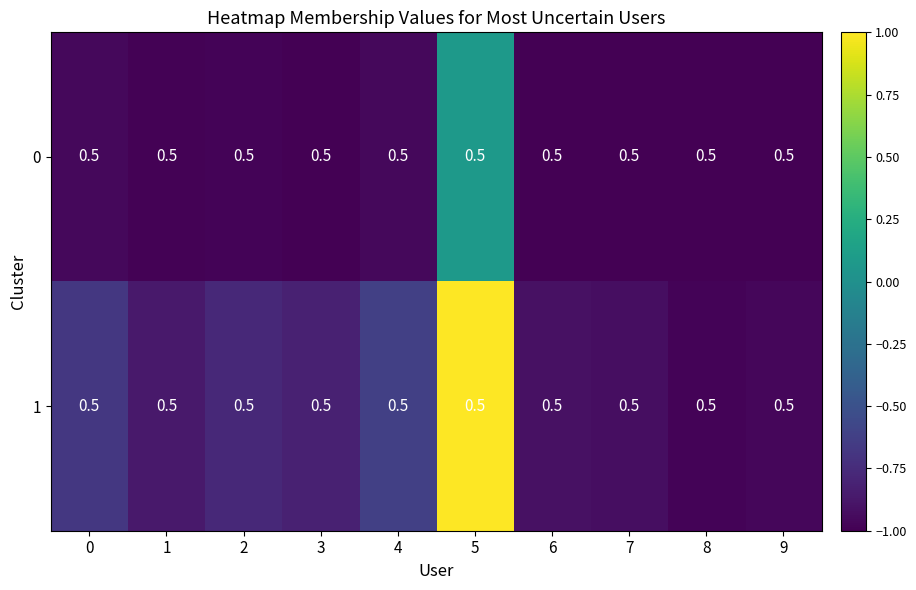

The value of 1 at 2 is -1.0. True or false?

False